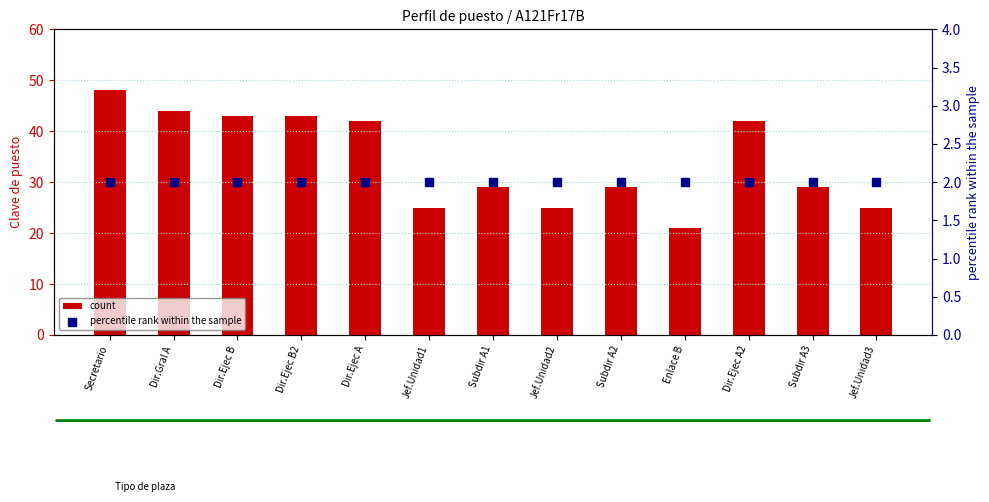

What are all the series names shown in the legend?

count, percentile rank within the sample